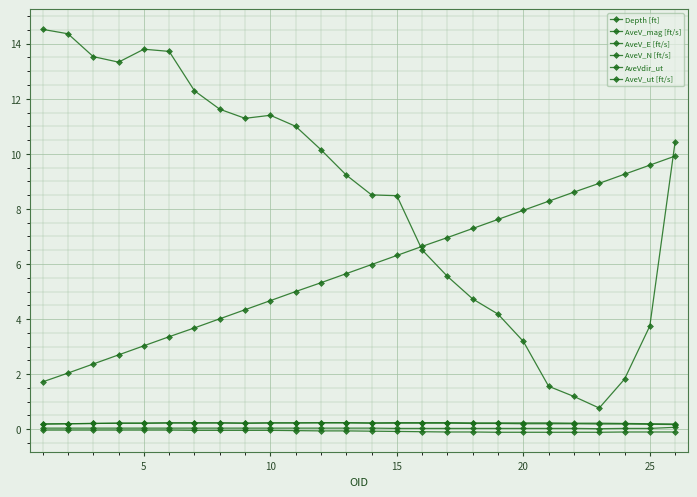

How many lines are shown in the chart?

6